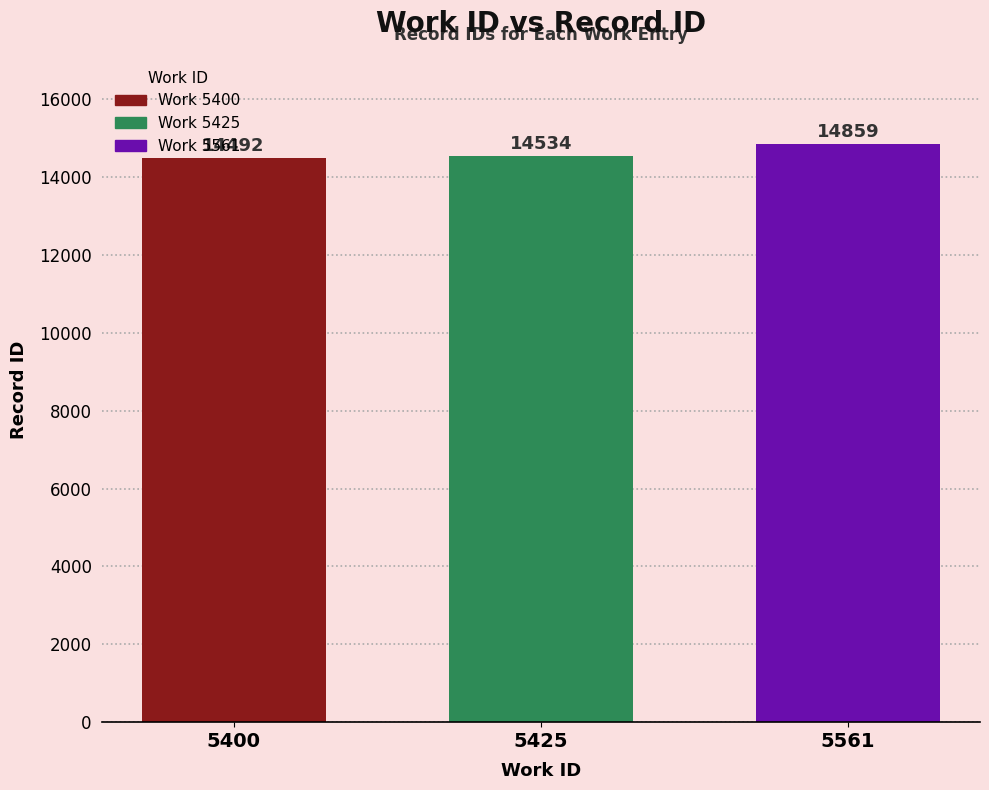

What is the ratio of the value at 5400 to the value at 5425?

1.0